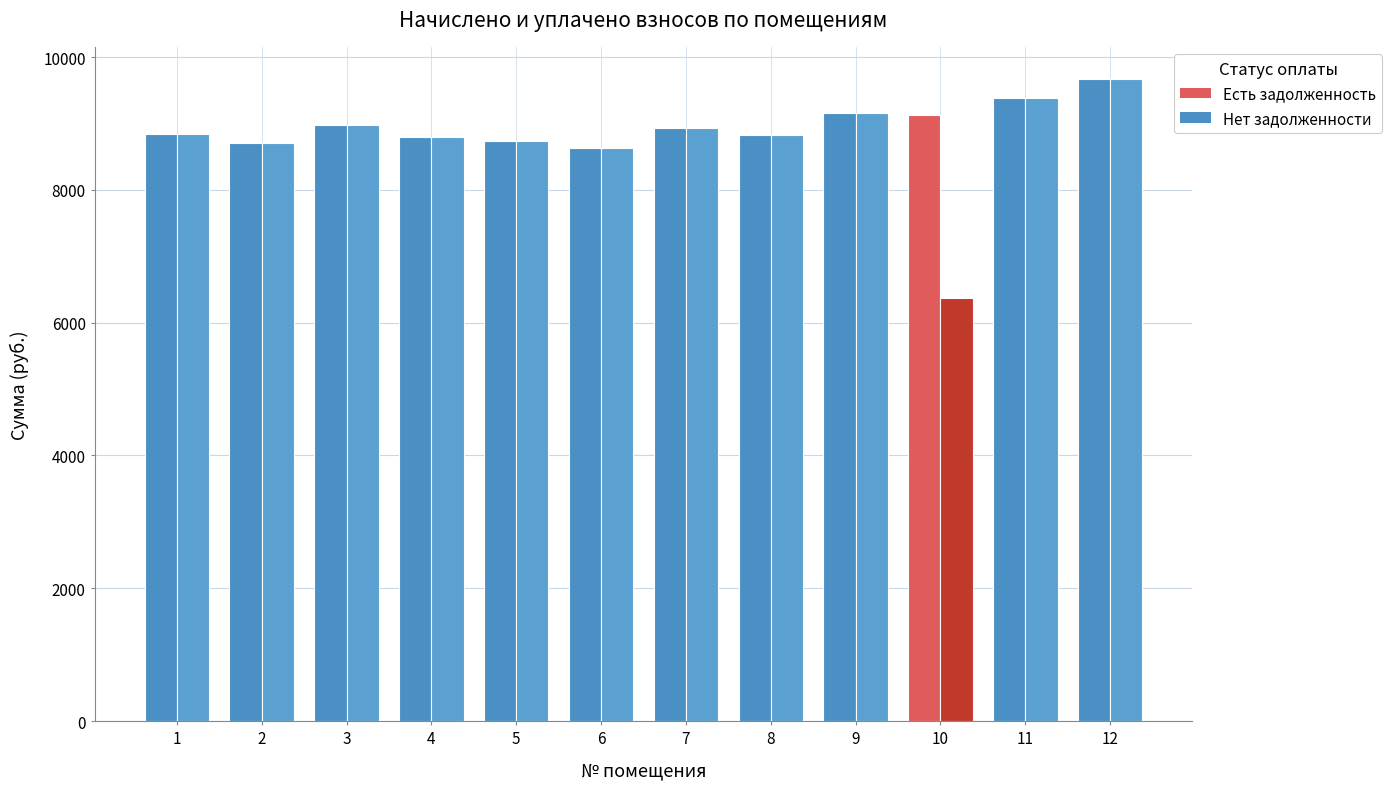

How many bars are there in each group?

2